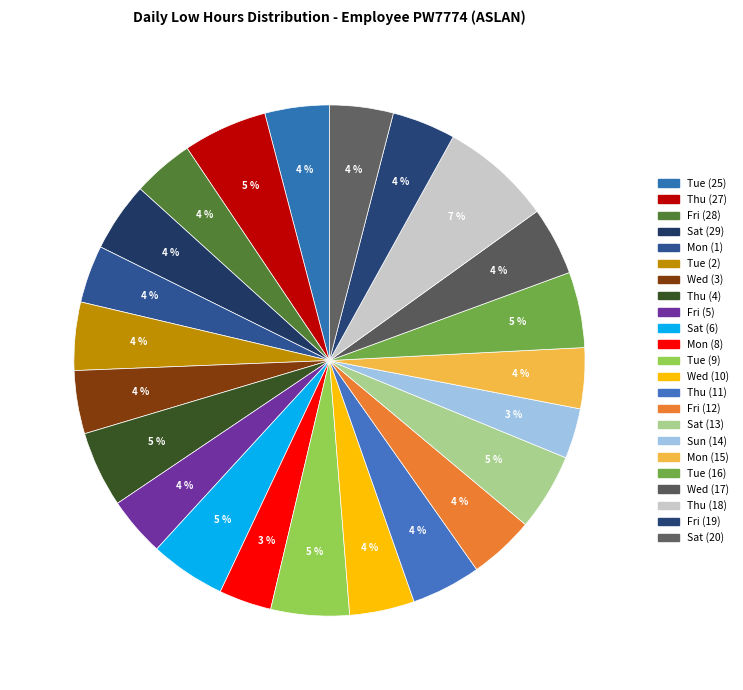

How many slices are in this pie chart?

23